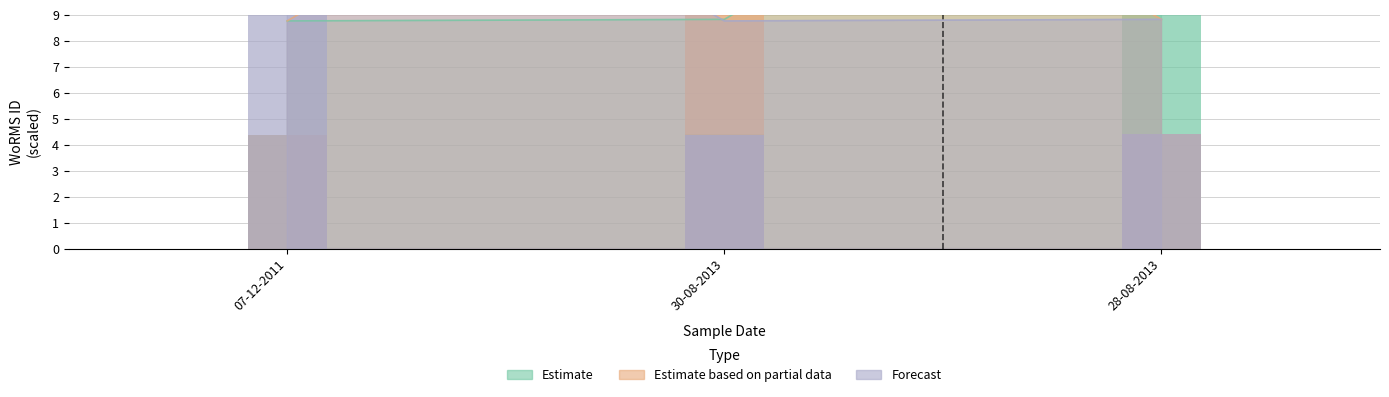

Reading left to right, transcribe all the data shown in this chart.

Estimate: 07-12-2011=8.8	30-08-2013=8.8	28-08-2013=18.6
Estimate based on partial data: 07-12-2011=8.8	30-08-2013=18.6	28-08-2013=8.8
Forecast: 07-12-2011=18.6	30-08-2013=8.8	28-08-2013=8.8